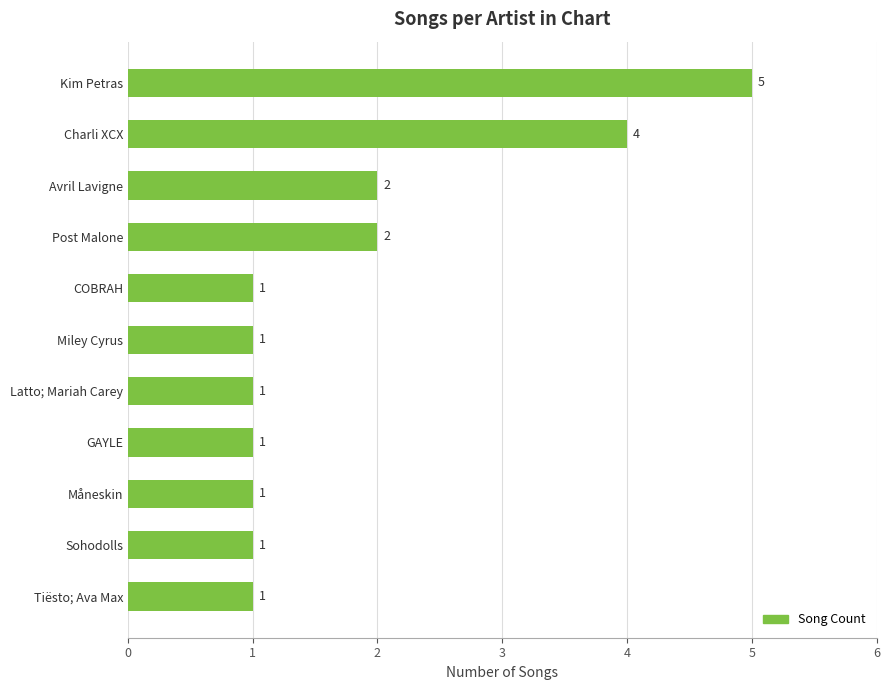

Reading bottom to top, transcribe all the data shown in this chart.

1	1	1	1	1	1	1	2	2	4	5